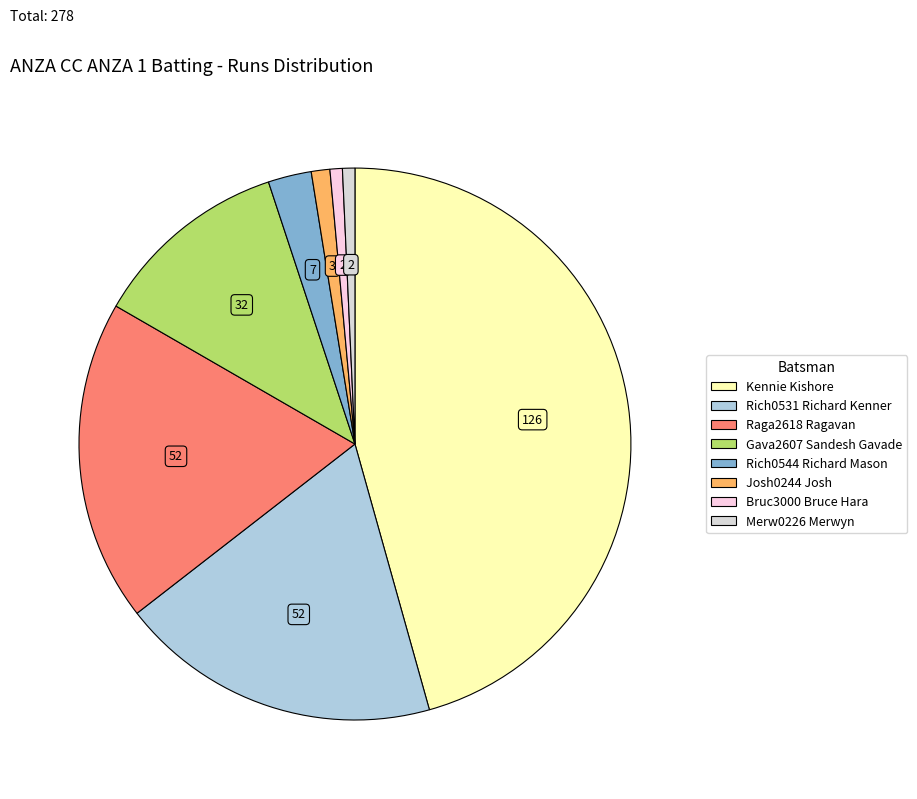

Which slice is the largest?

Kennie Kishore